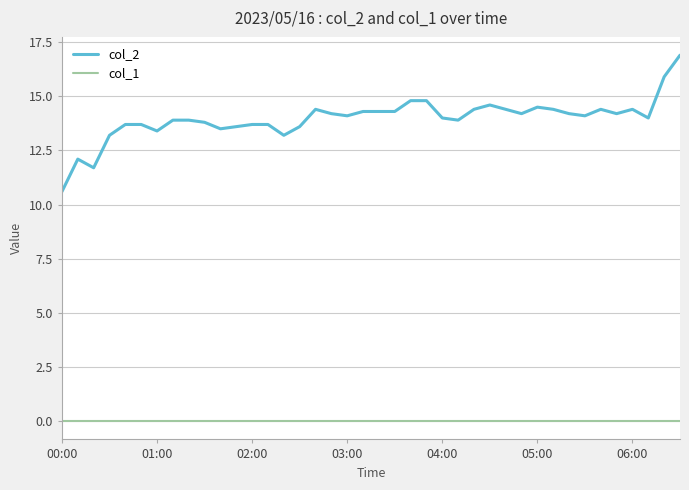

What is the maximum value shown in the chart?

16.9